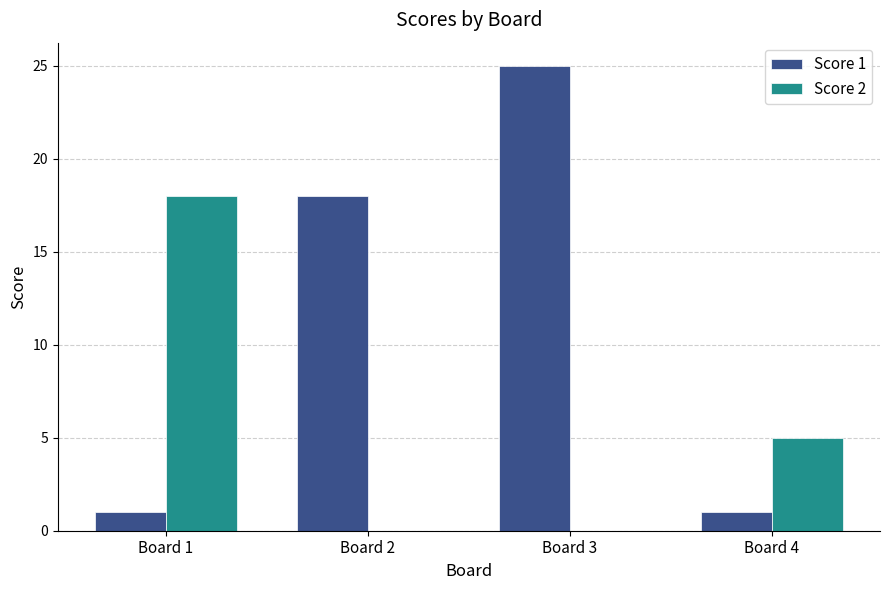

At which category is the sum across all series the highest?

Board 3